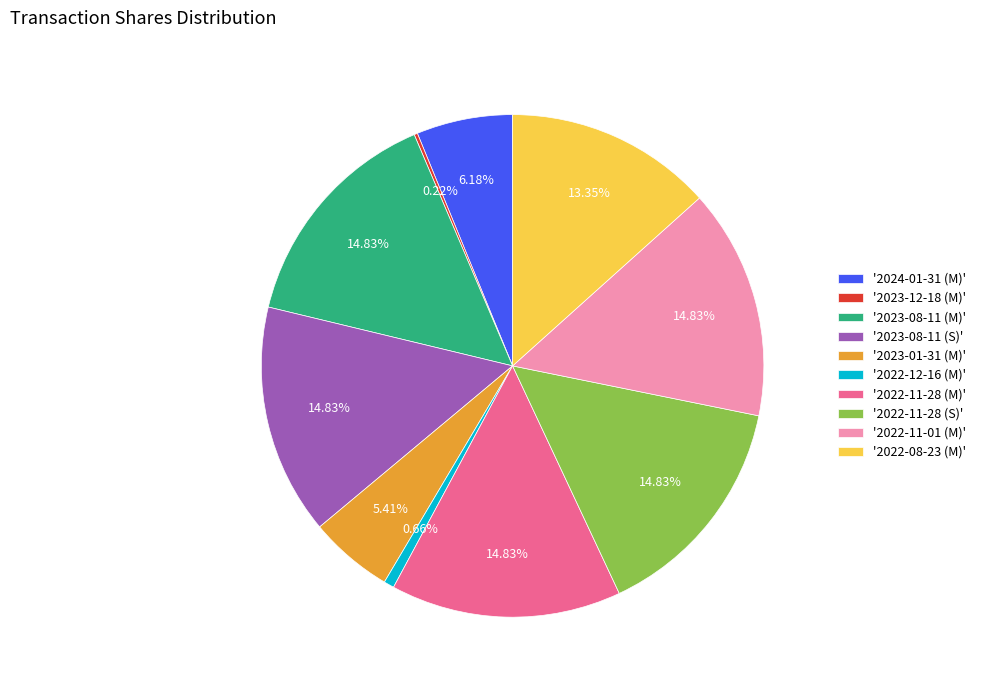

Combined, do '2022-08-23 (M)' and '2023-01-31 (M)' account for over 50%?

No